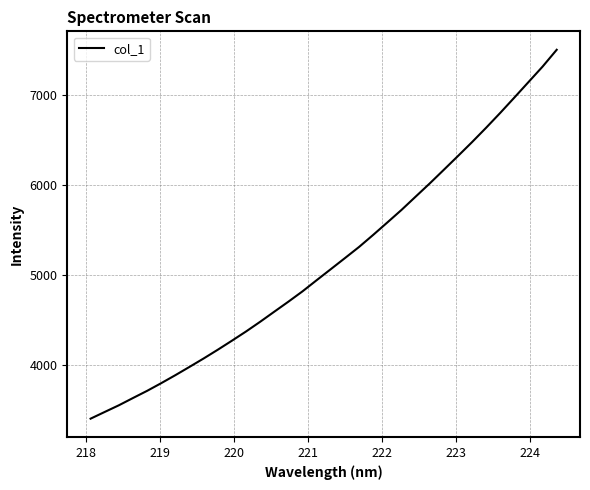

What is the smallest value displayed?

3401.2